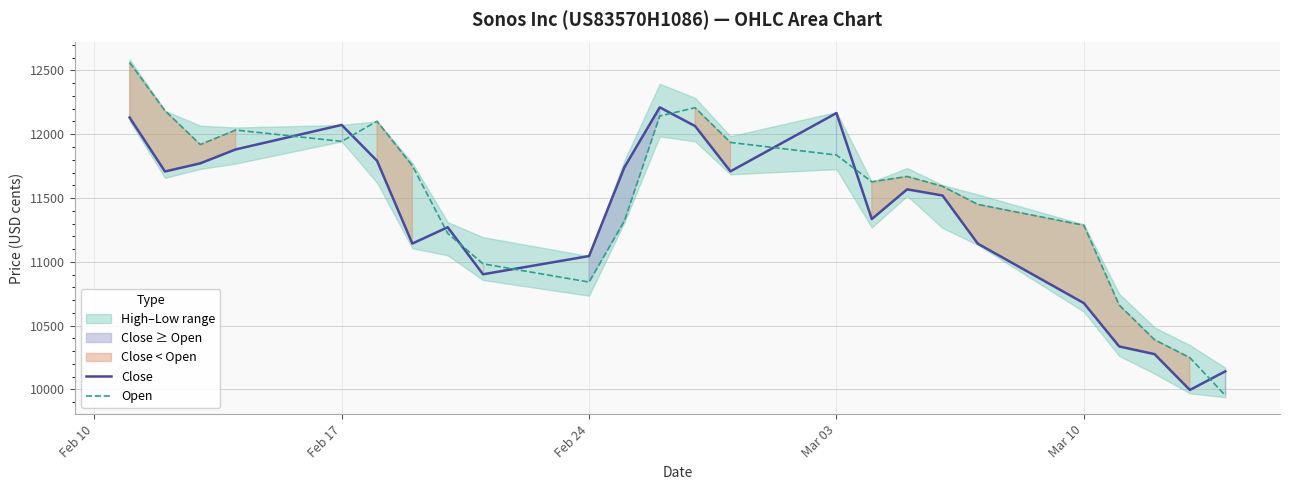

Where is Open nearest to the value 11258?

Mar 10